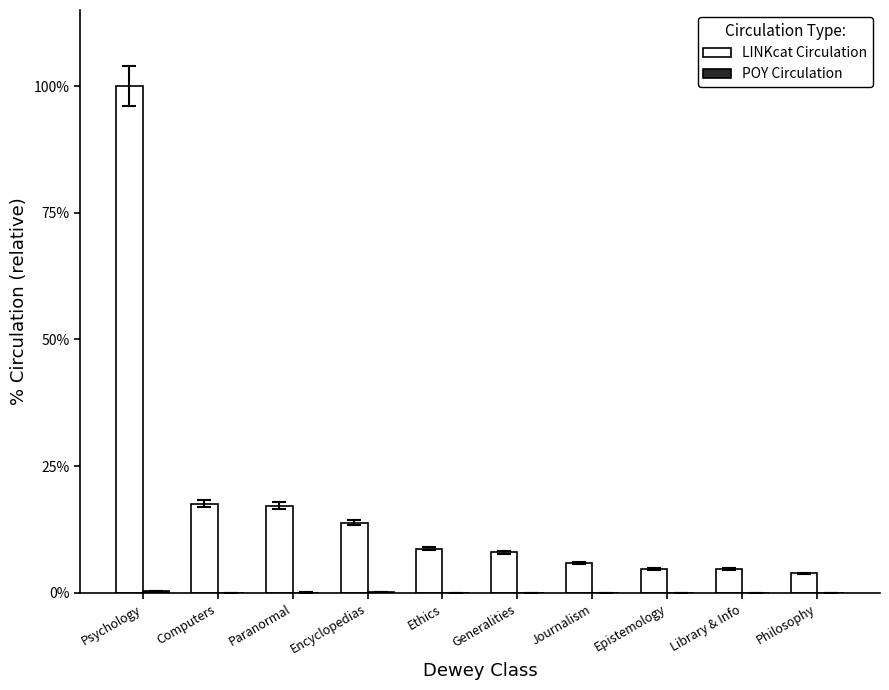

At which category is the sum across all series the highest?

Psychology